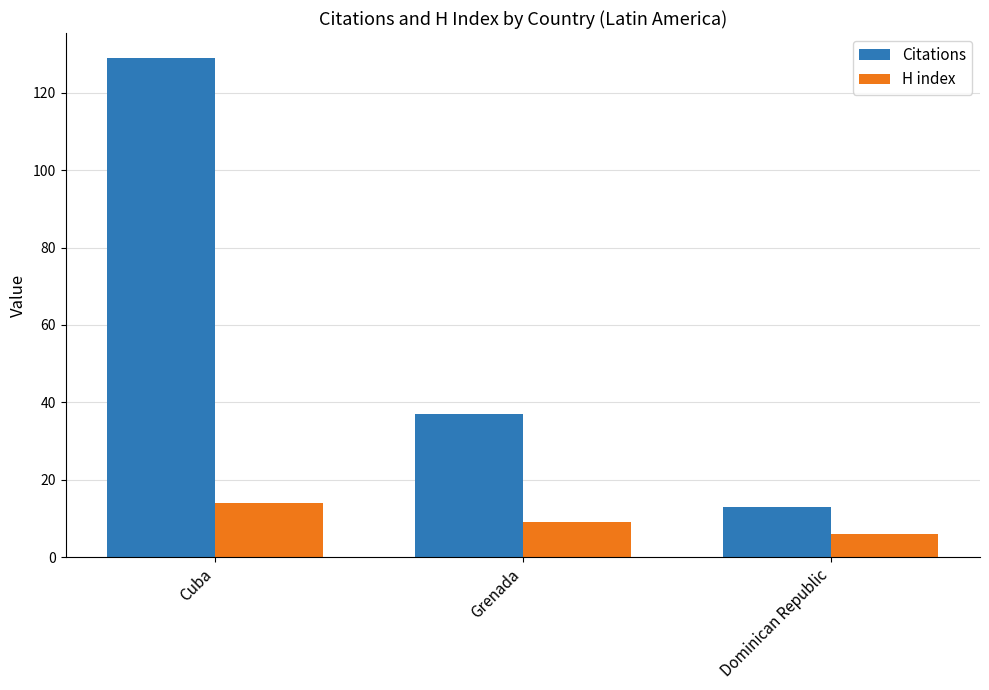

What is the spread (max minus min) of values at Grenada?

28